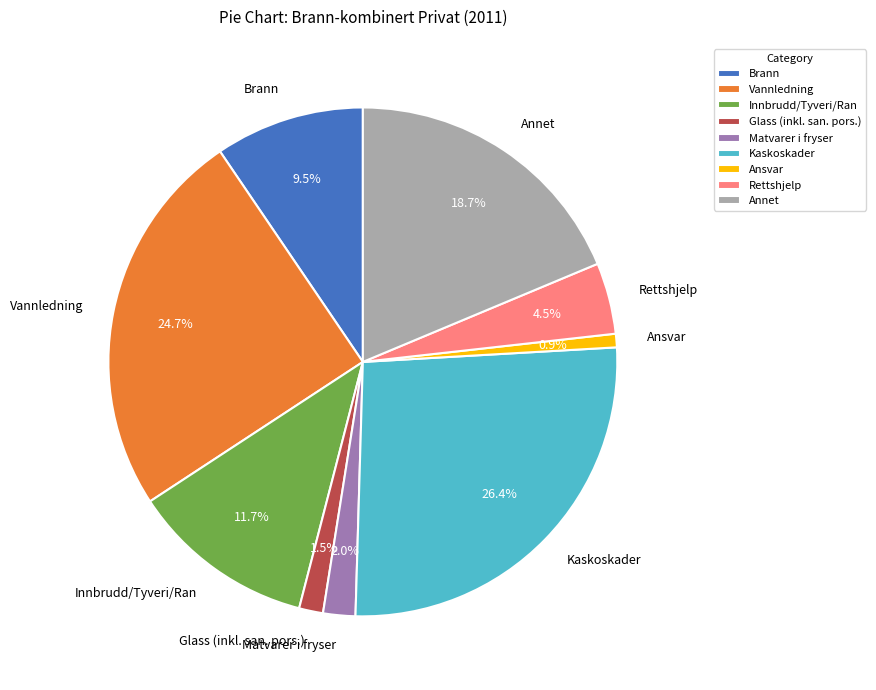

To the nearest percent, what is the difference between the Rettshjelp and Kaskoskader slice percentages?

22%